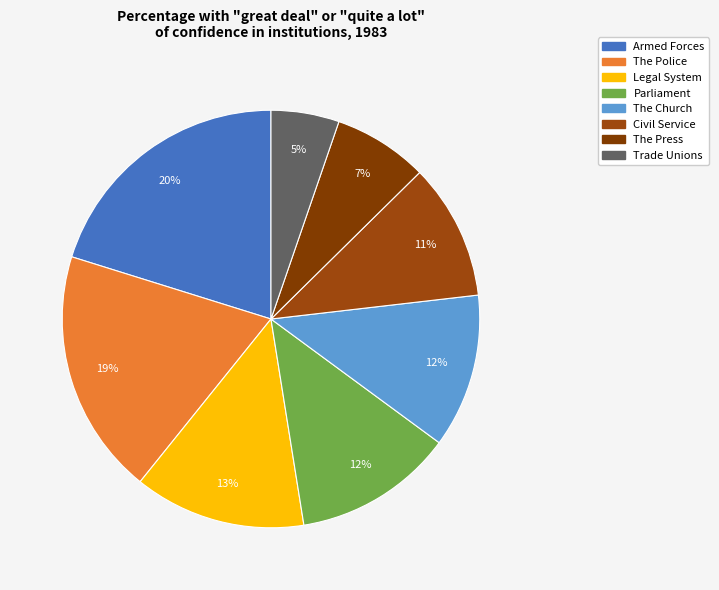

Is it true that Parliament is 22% of the pie?

False